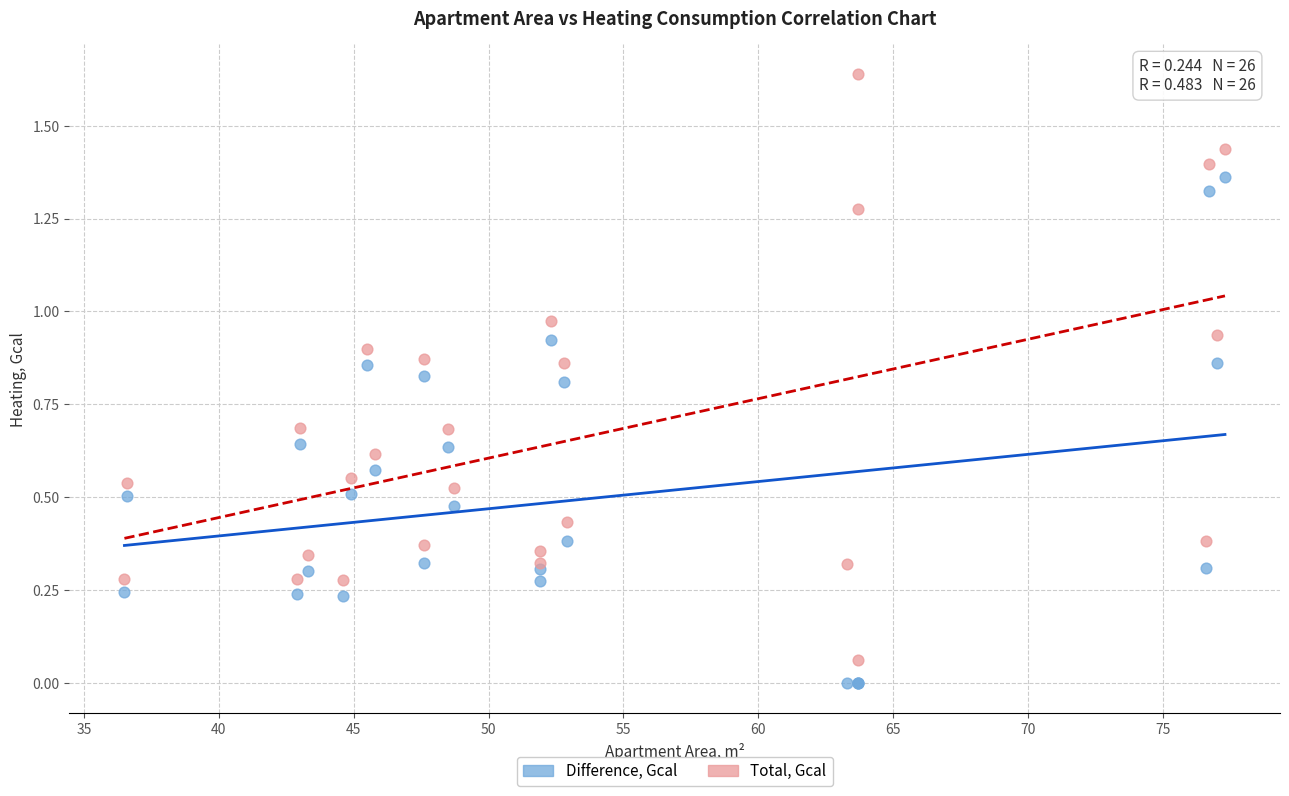

What is the X range (max minus min) for the scatter plot?

40.8